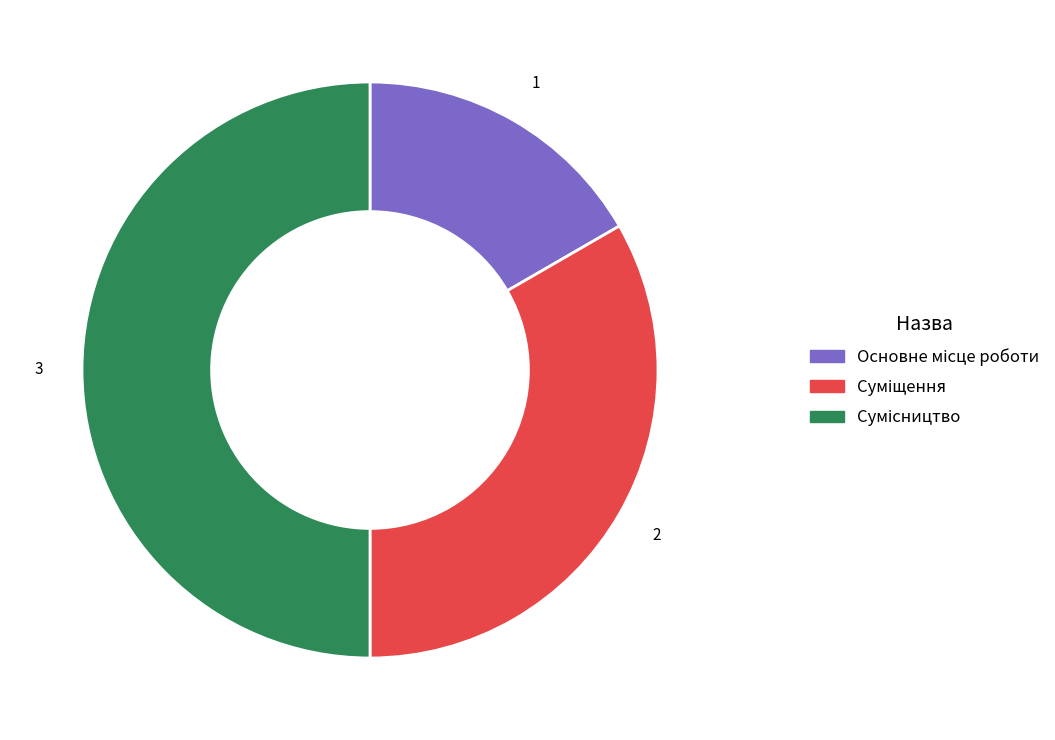

What is the change in value from Суміщення to Сумісництво?

+1